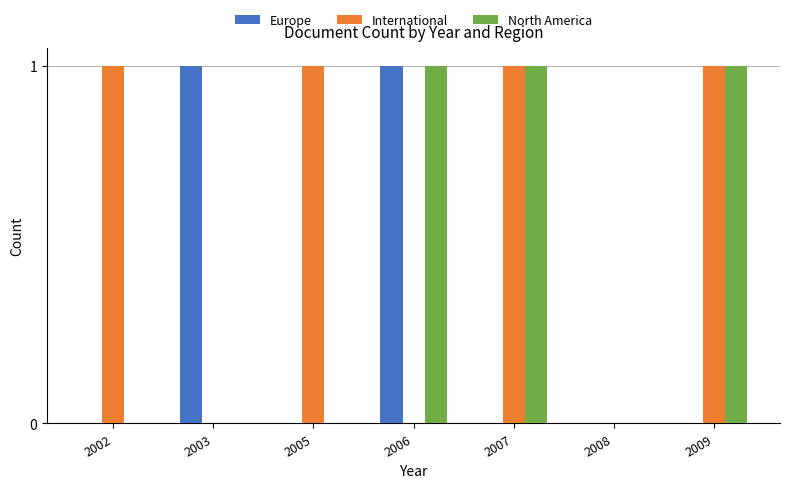

What is the sum of all Europe values?

2